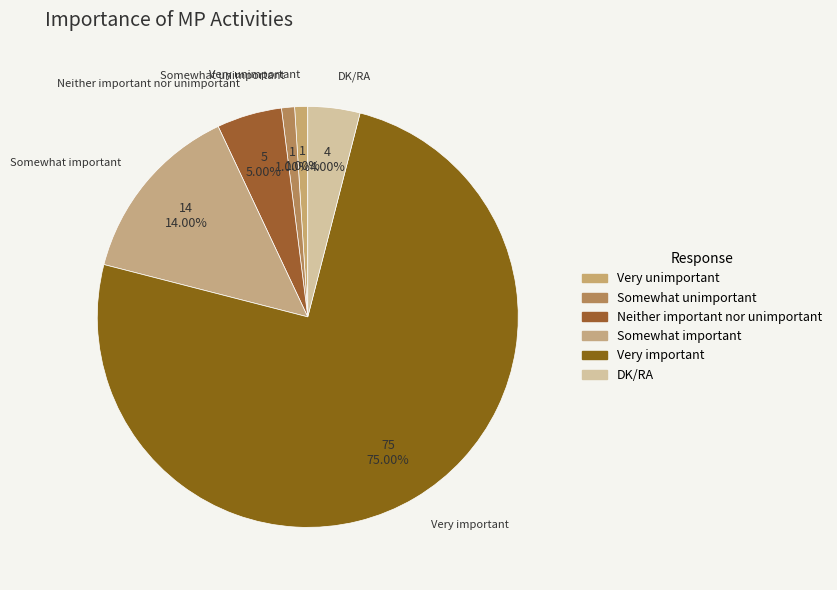

Rank the categories by value from highest to lowest.

Very important, Somewhat important, Neither important nor unimportant, DK/RA, Very unimportant, Somewhat unimportant